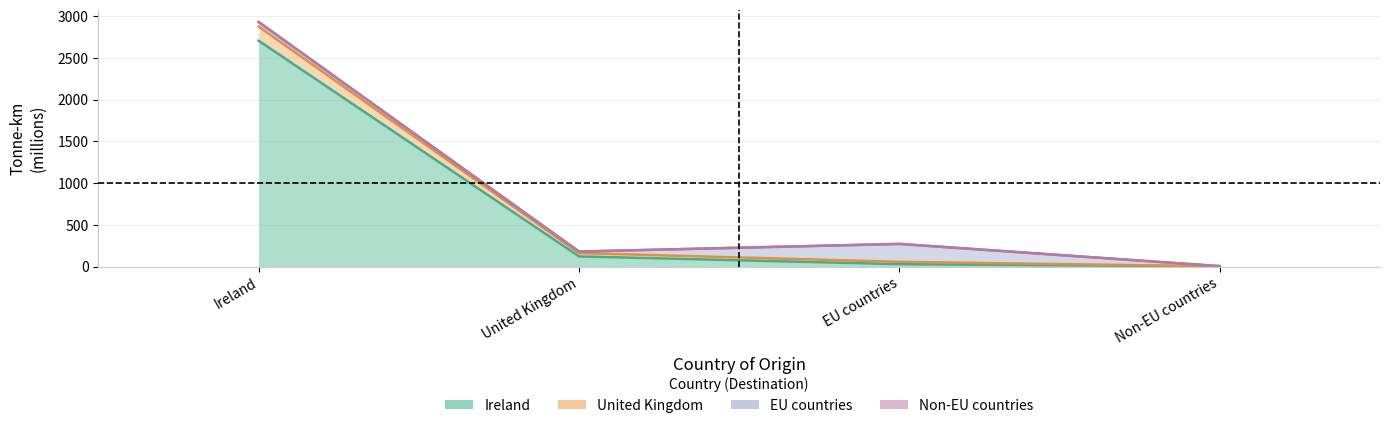

What position from the left is Non-EU countries?

4